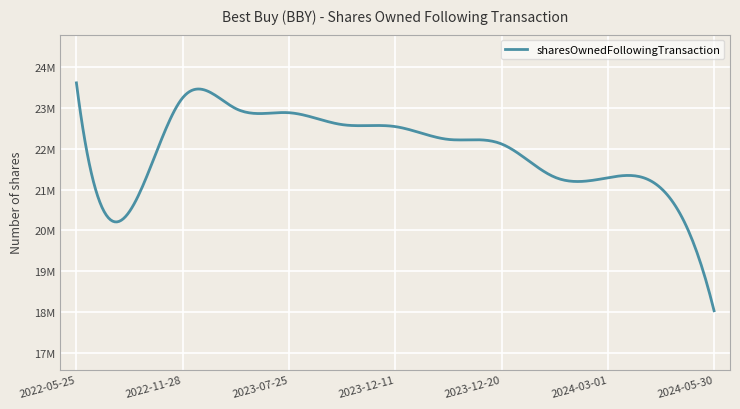

Does the chart display data point markers on the line(s)?

No